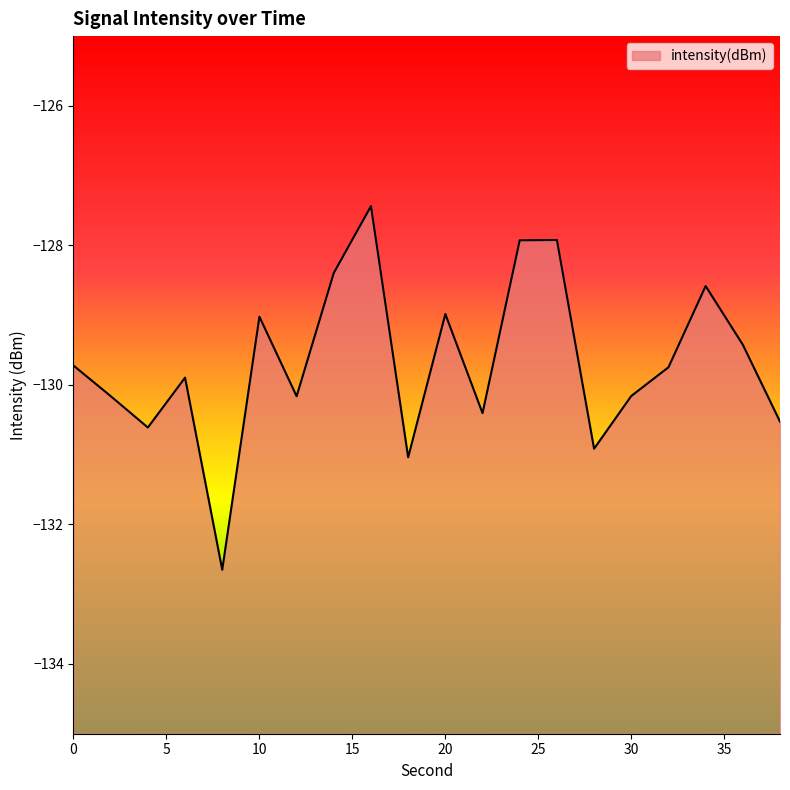

Which has a higher value, 20 or 18?

20